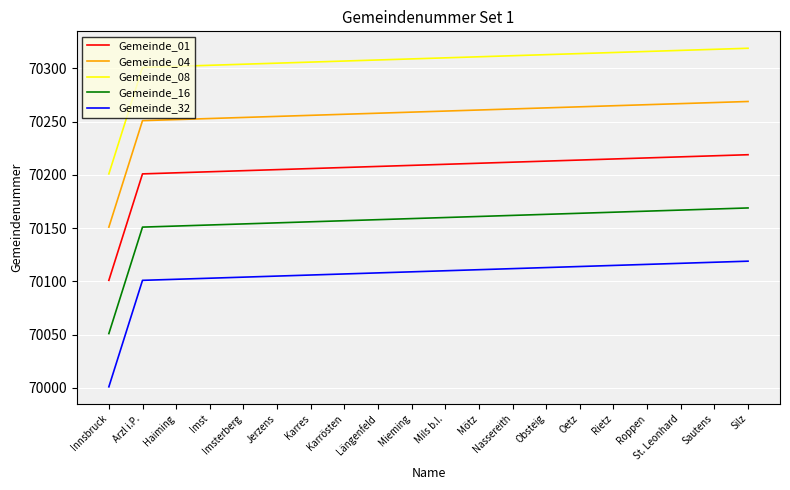

What is the approximate value of Gemeinde_04 at Mils b.I., to the nearest 50?

70250